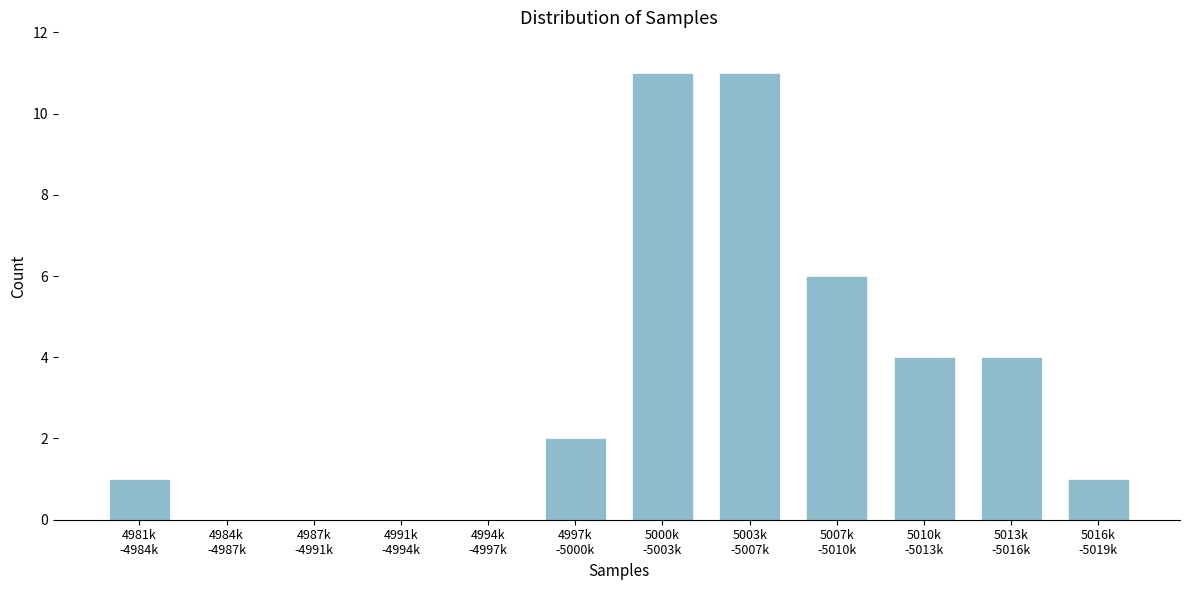

What is the greatest value displayed?

11